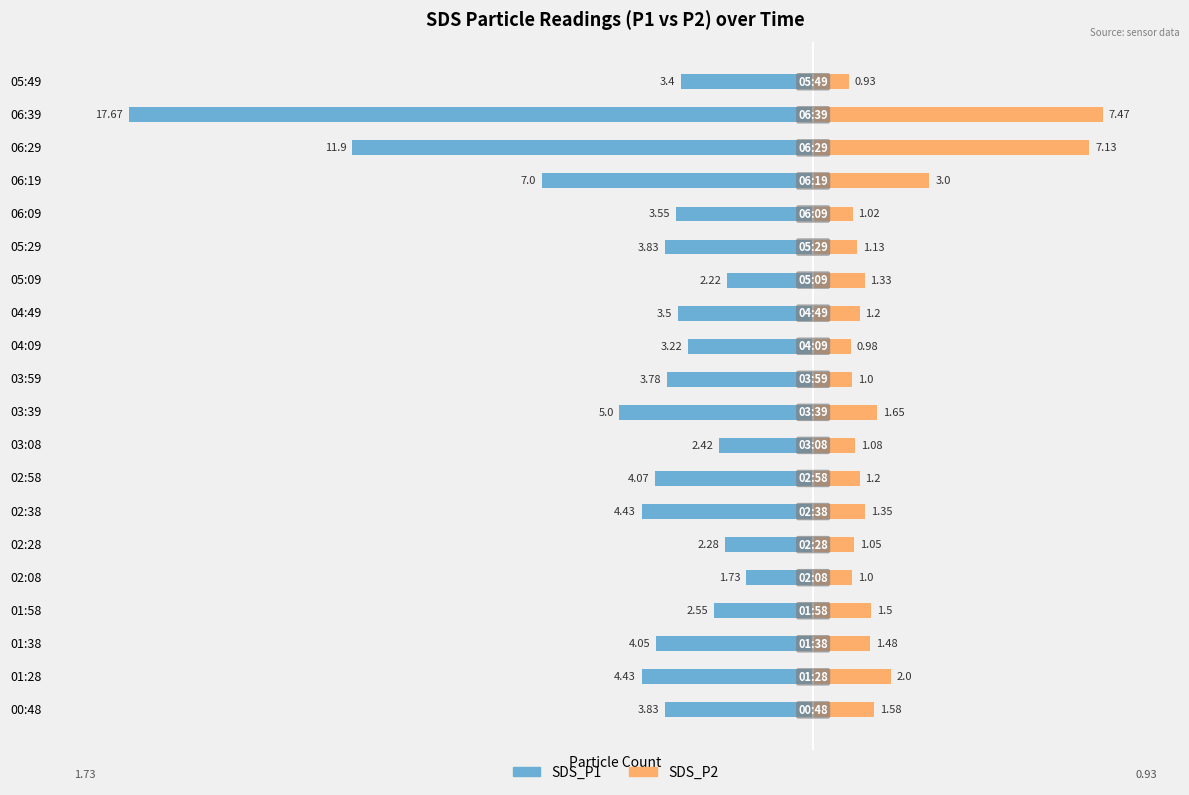

Is the value of SDS_P1 at 05:29 greater than the value of SDS_P2 at 04:49?

No